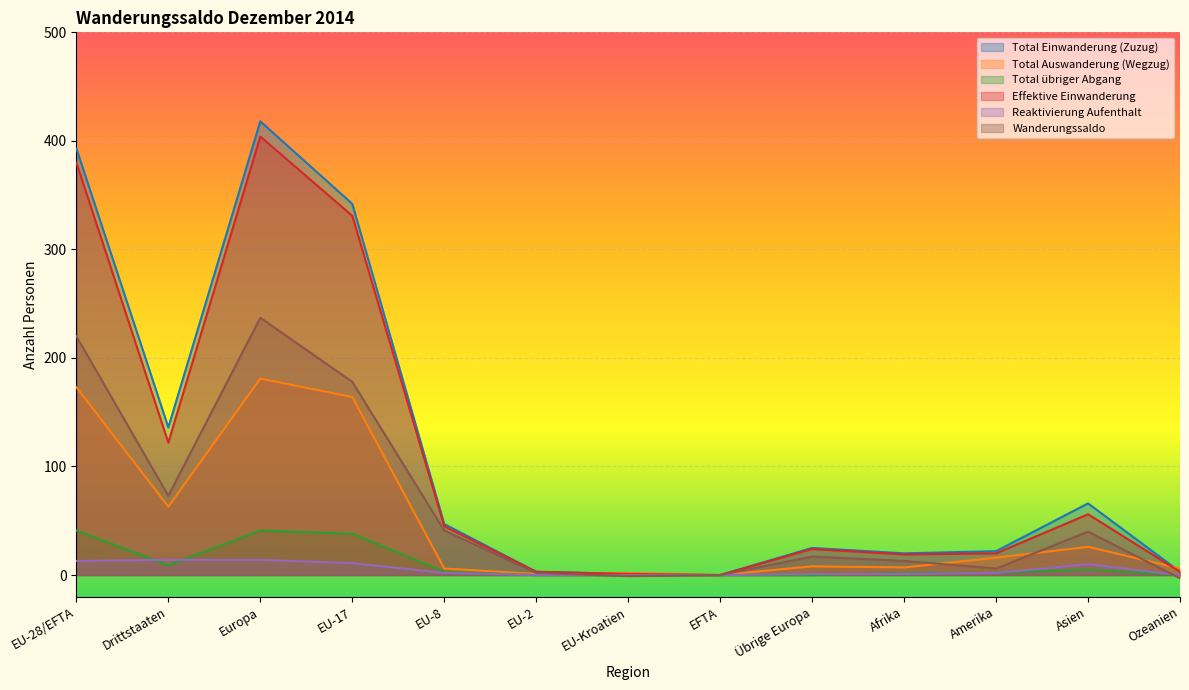

Is the value of Total übriger Abgang at EU-28/EFTA greater than the value of Total Einwanderung (Zuzug) at EU-28/EFTA?

No